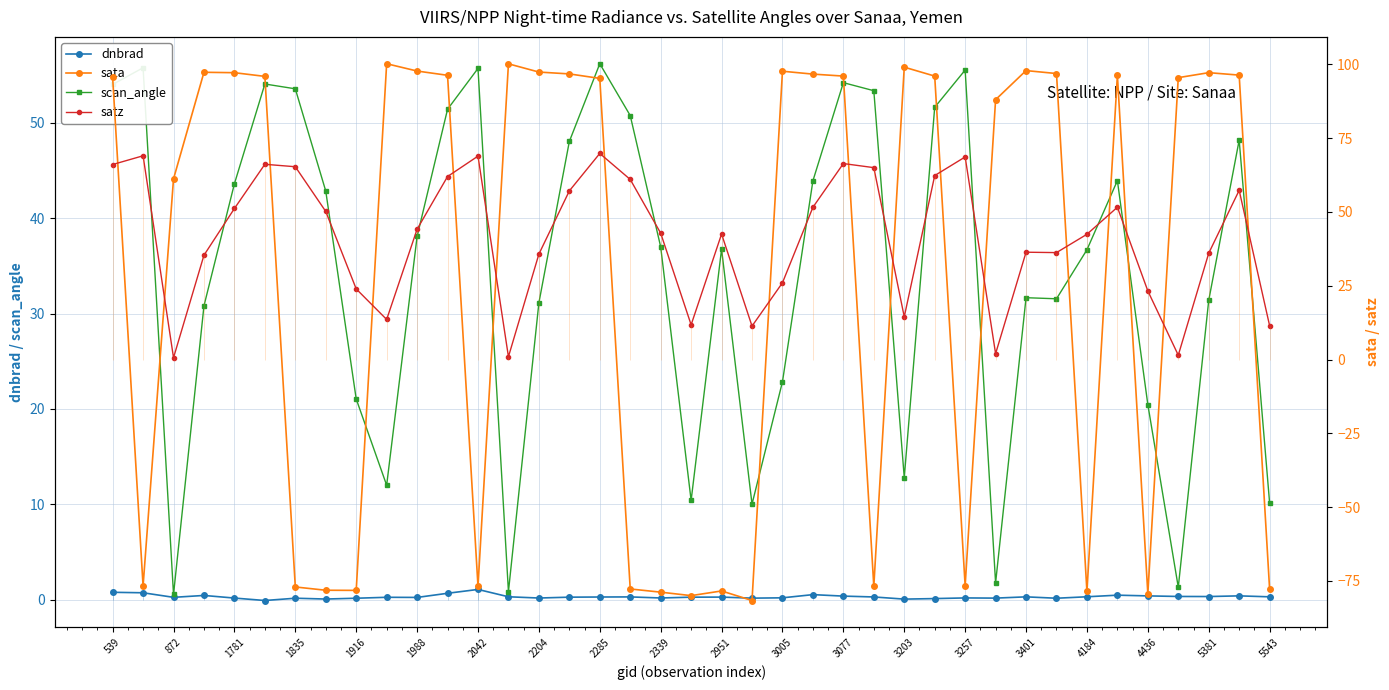

Where does the scan_angle series first go above 36?

539